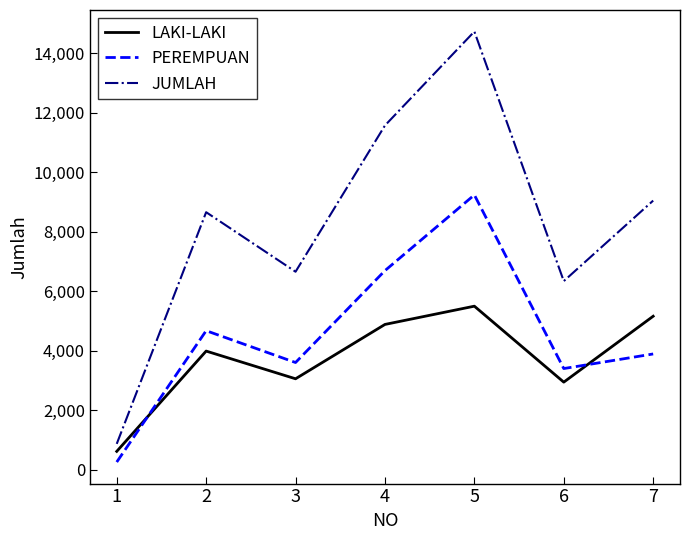

Read the PEREMPUAN value at 3, to the nearest 50.

3600